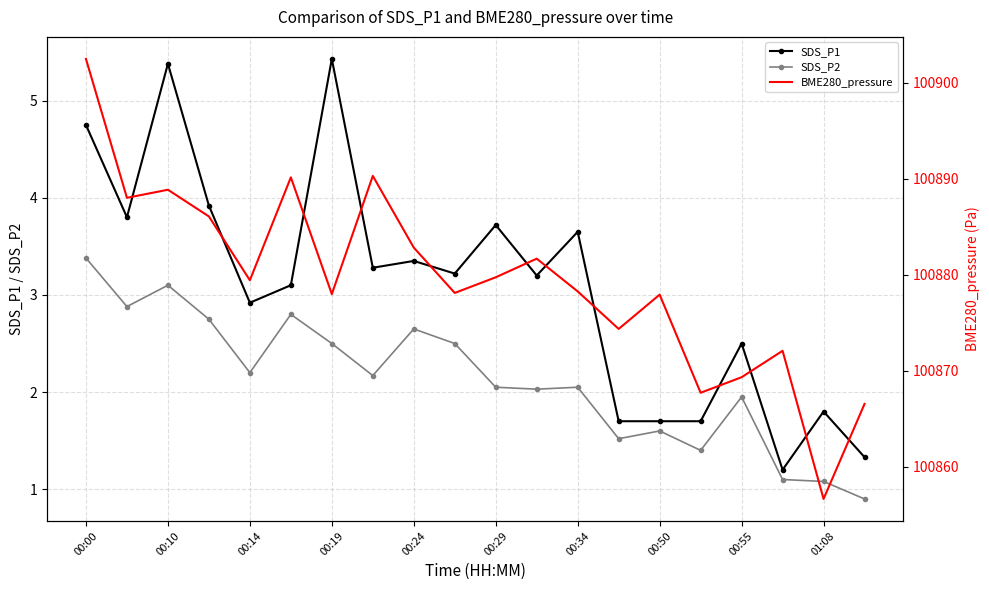

True or false: BME280_pressure and SDS_P2 intersect in this chart.

False